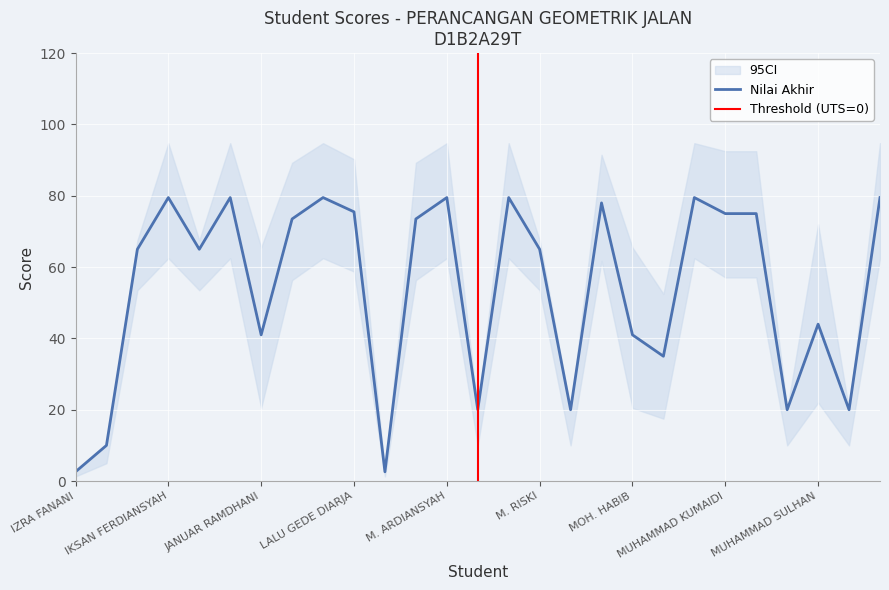

The Nilai Akhir series shows 75.5 at LALU GEDE DIARJA. True or false?

True